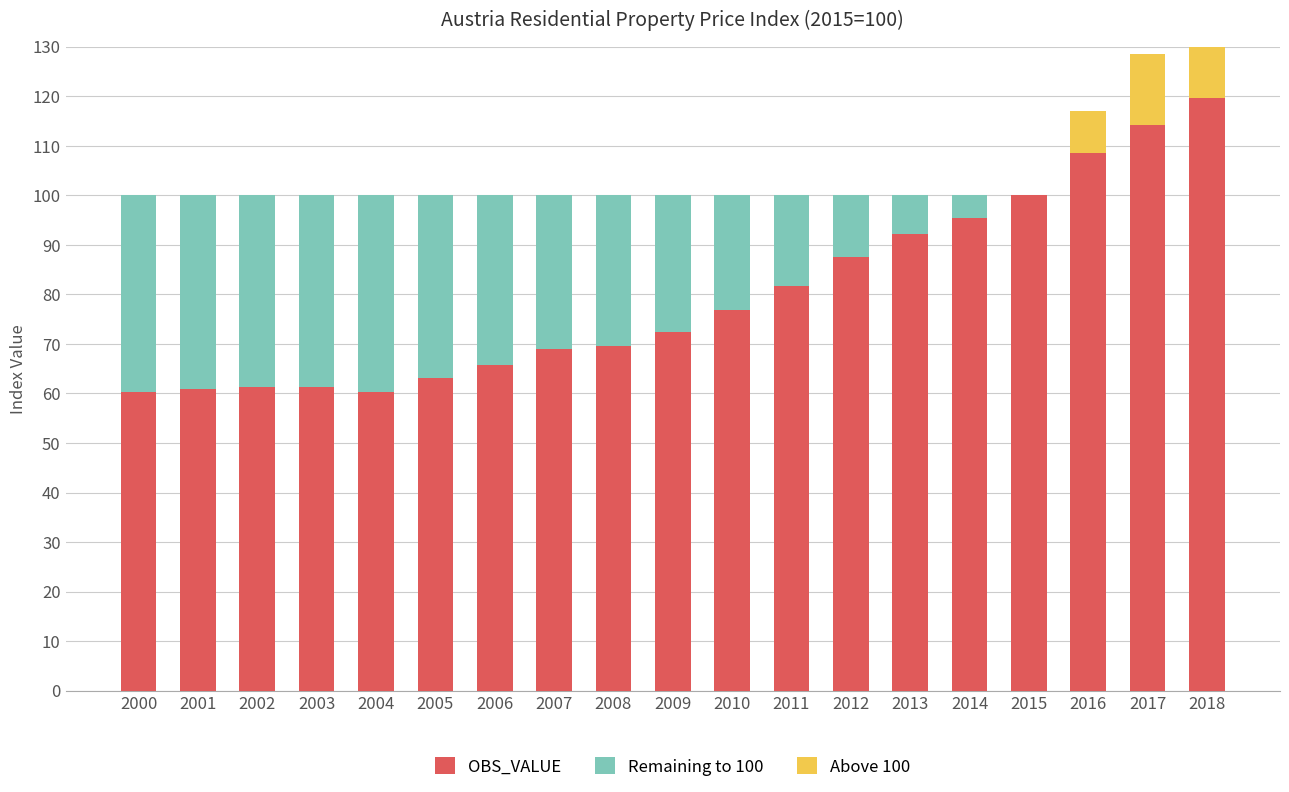

Are the bars grouped side by side (vs. stacked)?

Yes